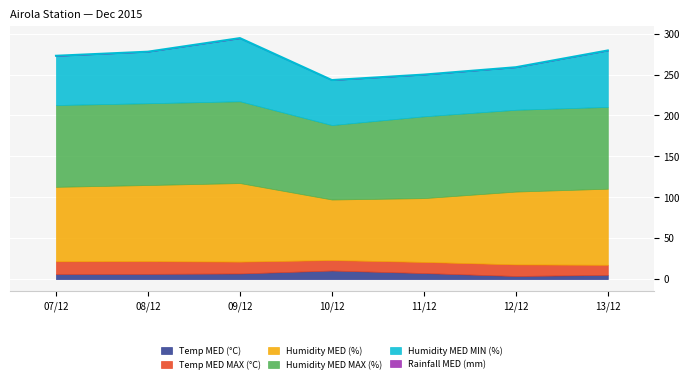

What is the difference between the maximum and minimum values in the Humidity MED MAX (%) series?

9.0